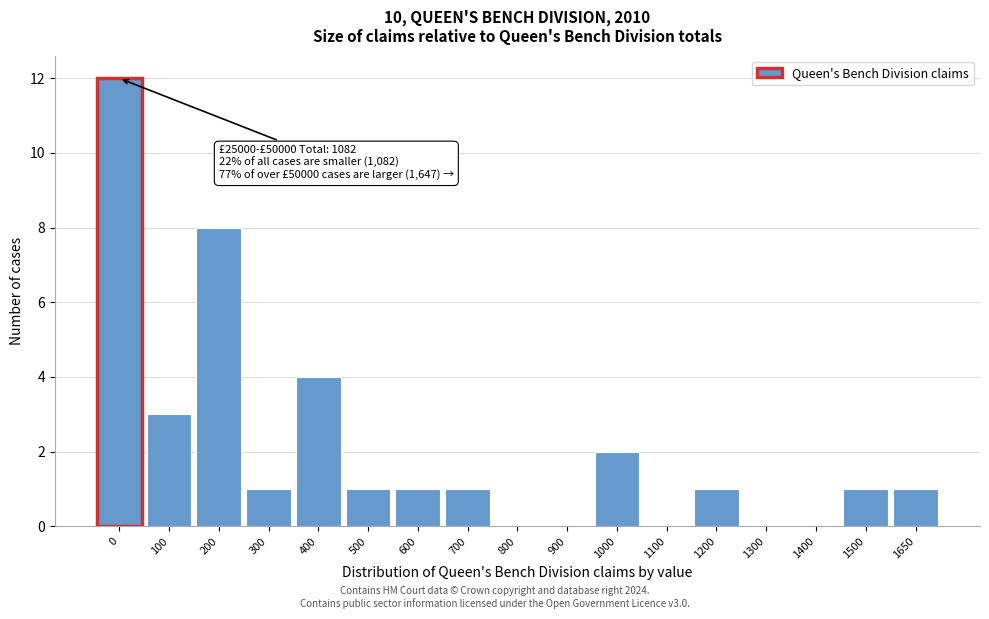

Reading left to right, transcribe all the data shown in this chart.

0=12	100=3	200=8	300=1	400=4	500=1	600=1	700=1	800=0	900=0	1000=2	1100=0	1200=1	1300=0	1400=0	1500=1	1650=1